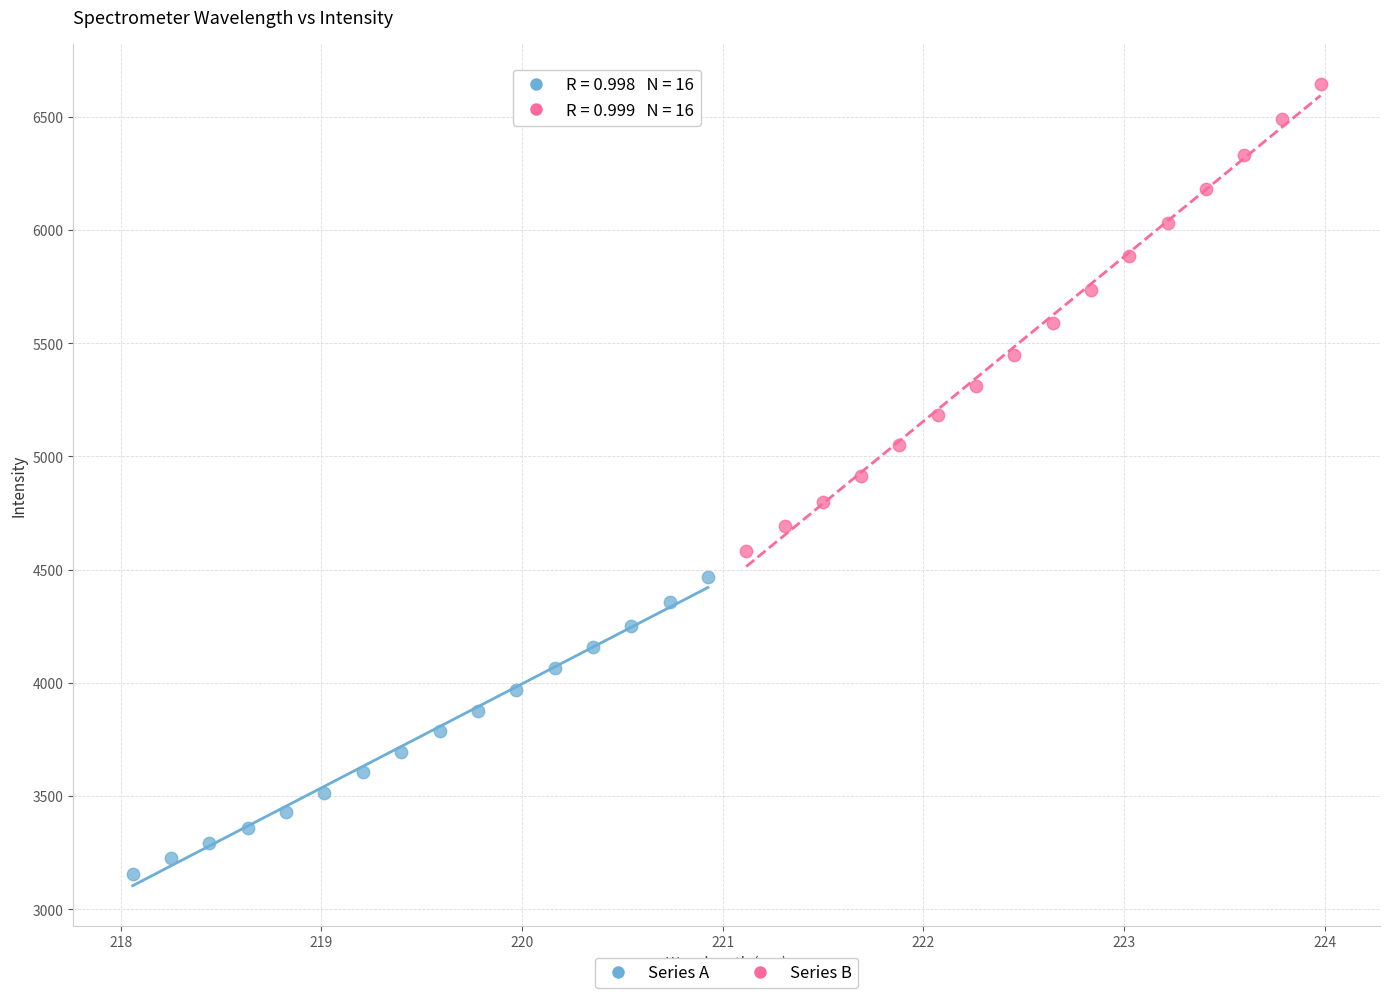

Which series has the widest spread of Y values?

Series B